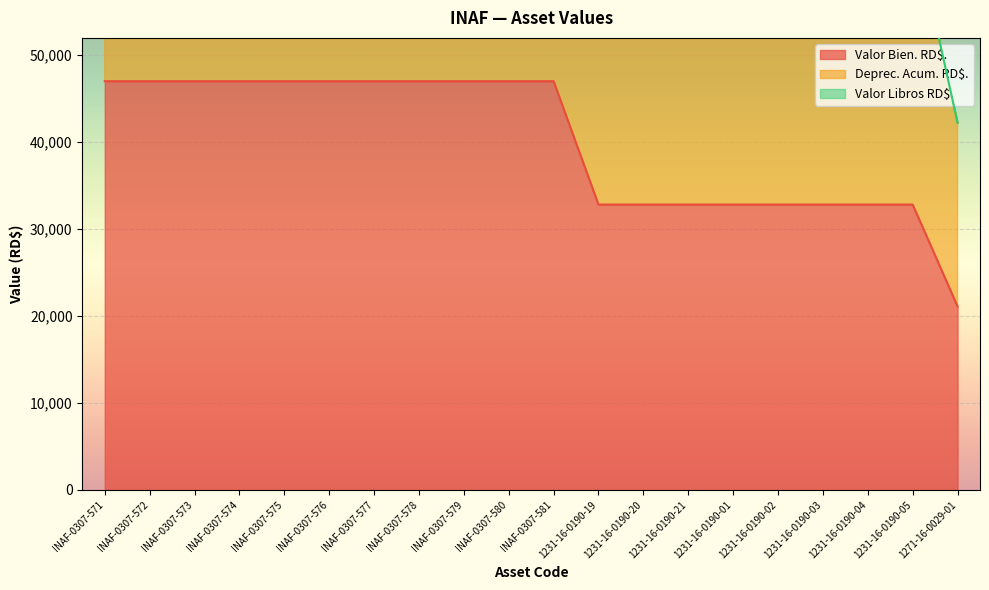

What is the value of the Valor Bien. RD$. point at the 15th from the left?

32826.6